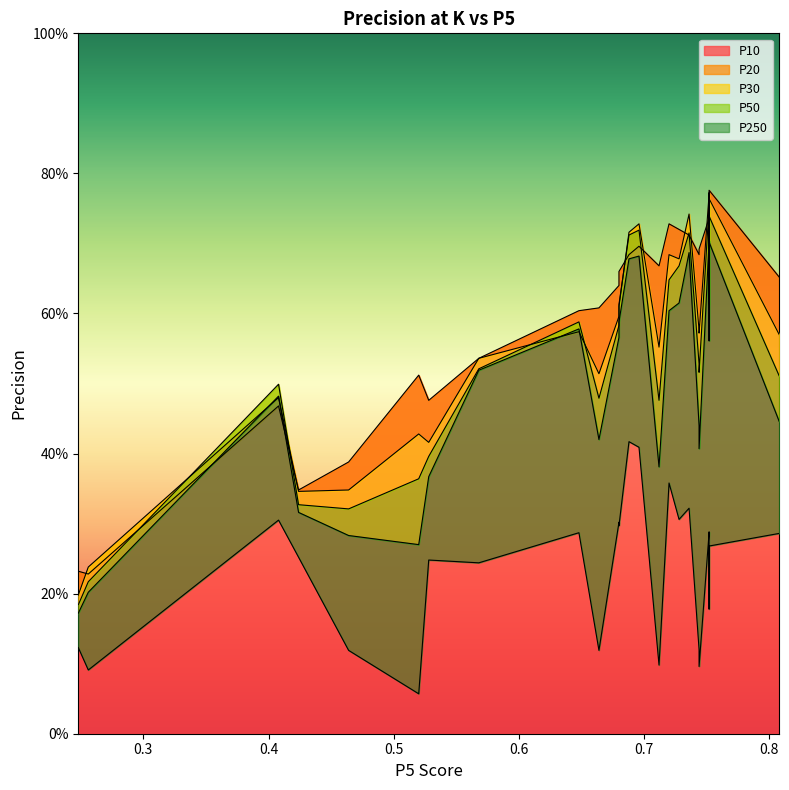

What is the difference between the maximum and second lowest values in the P20 series?

0.5